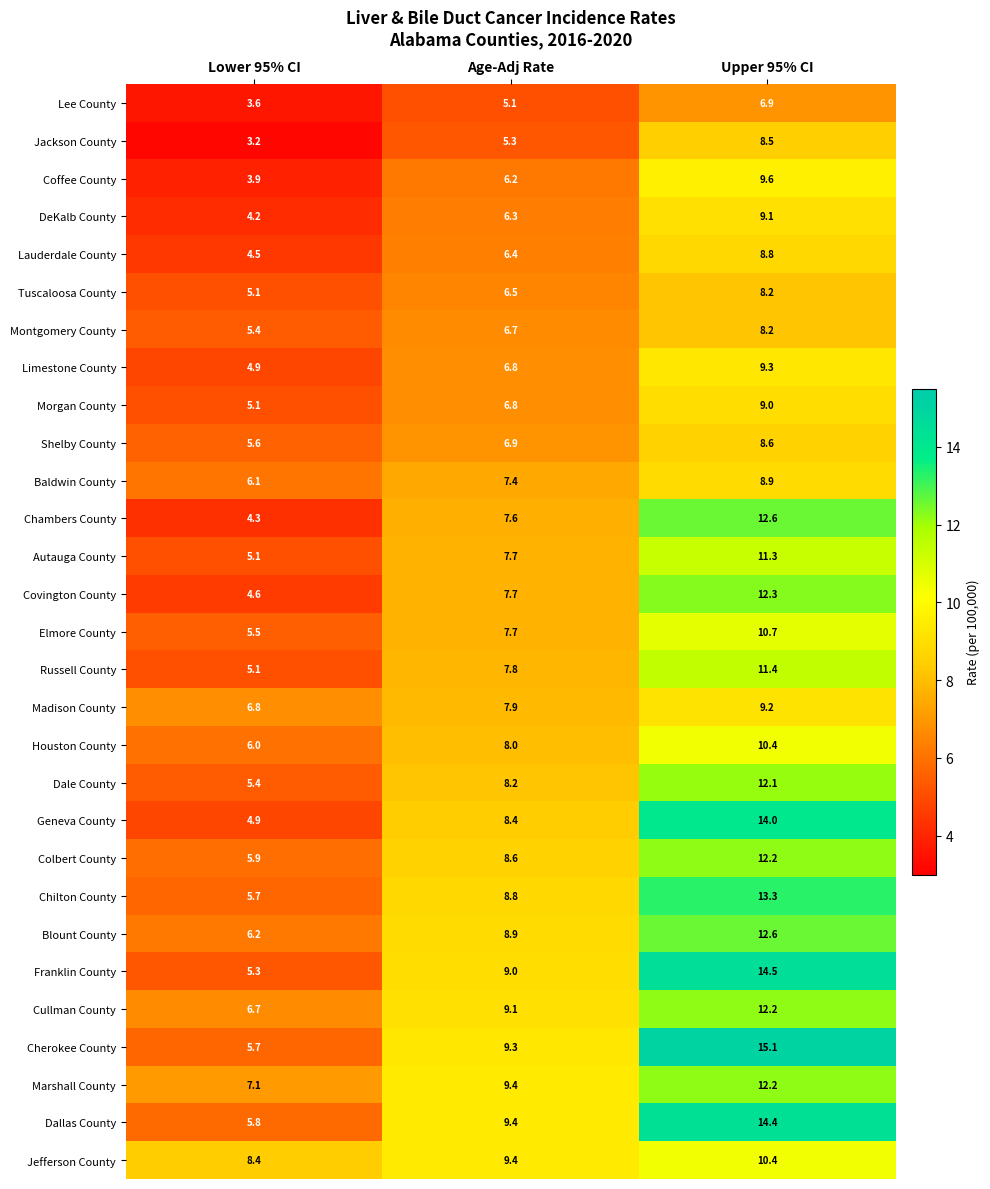

Between Lower 95% CI and Upper 95% CI, which series saw the biggest shift?

Cherokee County